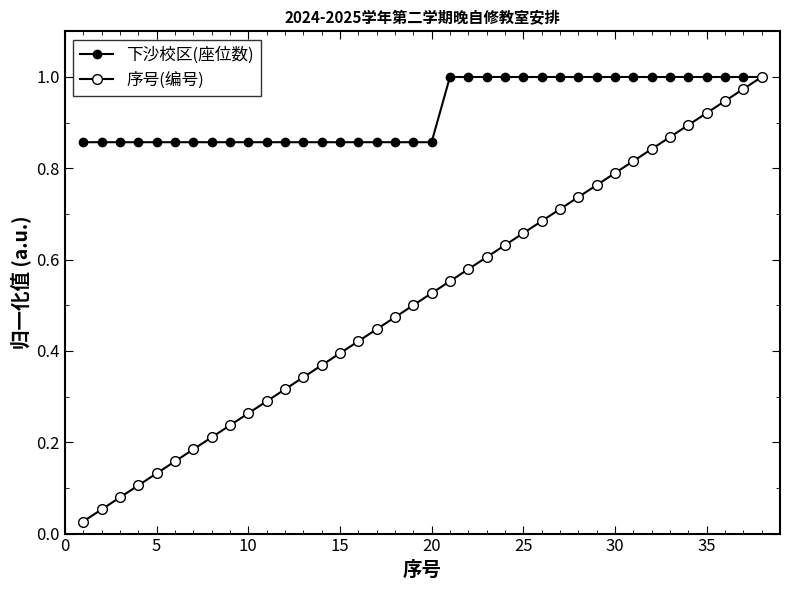

Is this an area chart (filled region under the line)?

No